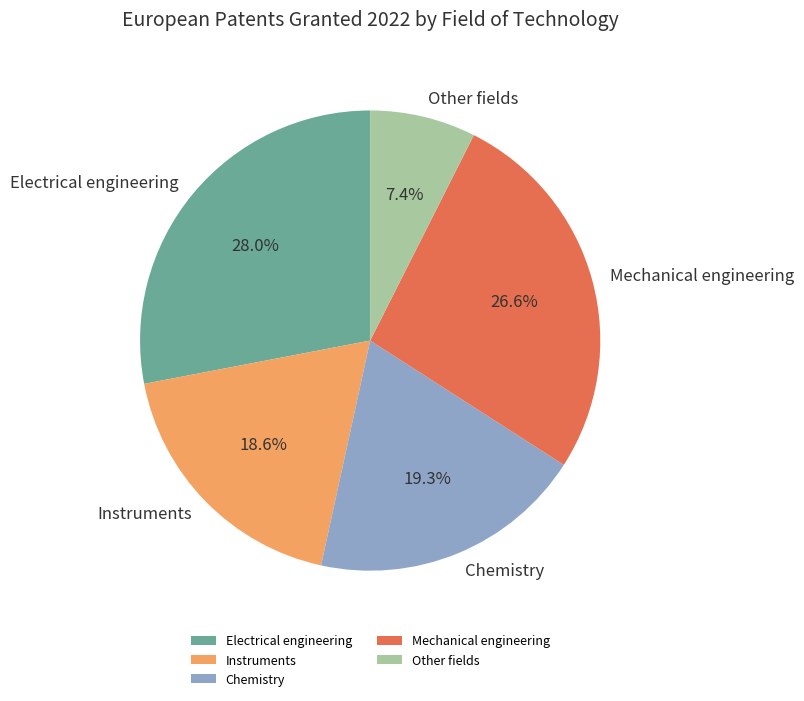

Rank the categories by value from highest to lowest.

Electrical engineering, Mechanical engineering, Chemistry, Instruments, Other fields